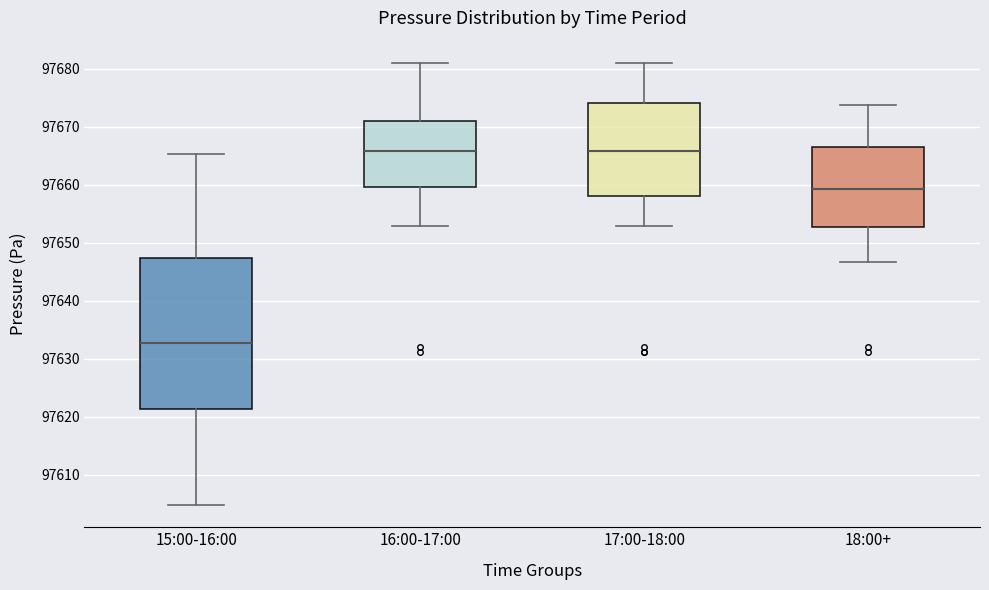

Reading left to right, read every box against the y-axis: the position of its median line, the range the box covers, and the ends of its whiskers. The values are not printed on the chart, so give them approximately, as read against the axis.

15:00-16:00: median 97633, box 97621 to 97647, whiskers 97605 to 97665
16:00-17:00: median 97666, box 97660 to 97671, whiskers 97653 to 97681
17:00-18:00: median 97666, box 97658 to 97674, whiskers 97653 to 97681
18:00+: median 97659, box 97653 to 97666, whiskers 97647 to 97674